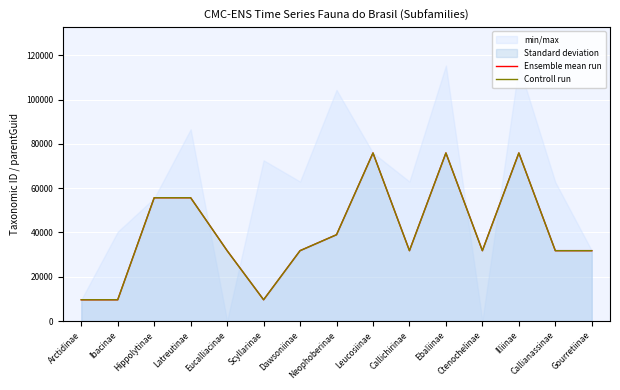

In Ensemble mean run, how many points are higher than both neighbors (excluding endpoints)?

3